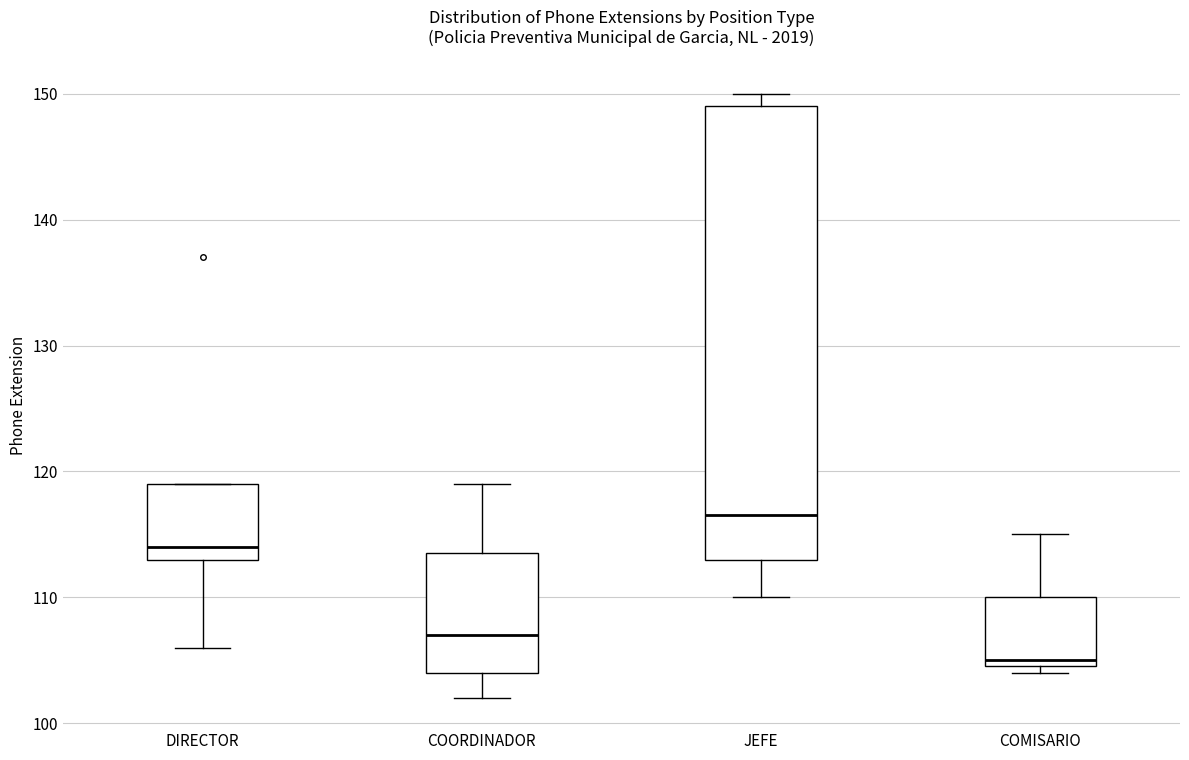

Which box has the highest median line?

JEFE